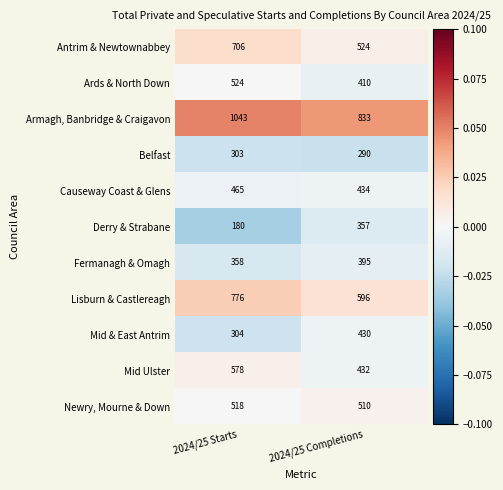

List the series in order of their peak value, highest first.

Armagh, Banbridge & Craigavon, Lisburn & Castlereagh, Antrim & Newtownabbey, Mid Ulster, Ards & North Down, Newry, Mourne & Down, Causeway Coast & Glens, Mid & East Antrim, Fermanagh & Omagh, Derry & Strabane, Belfast